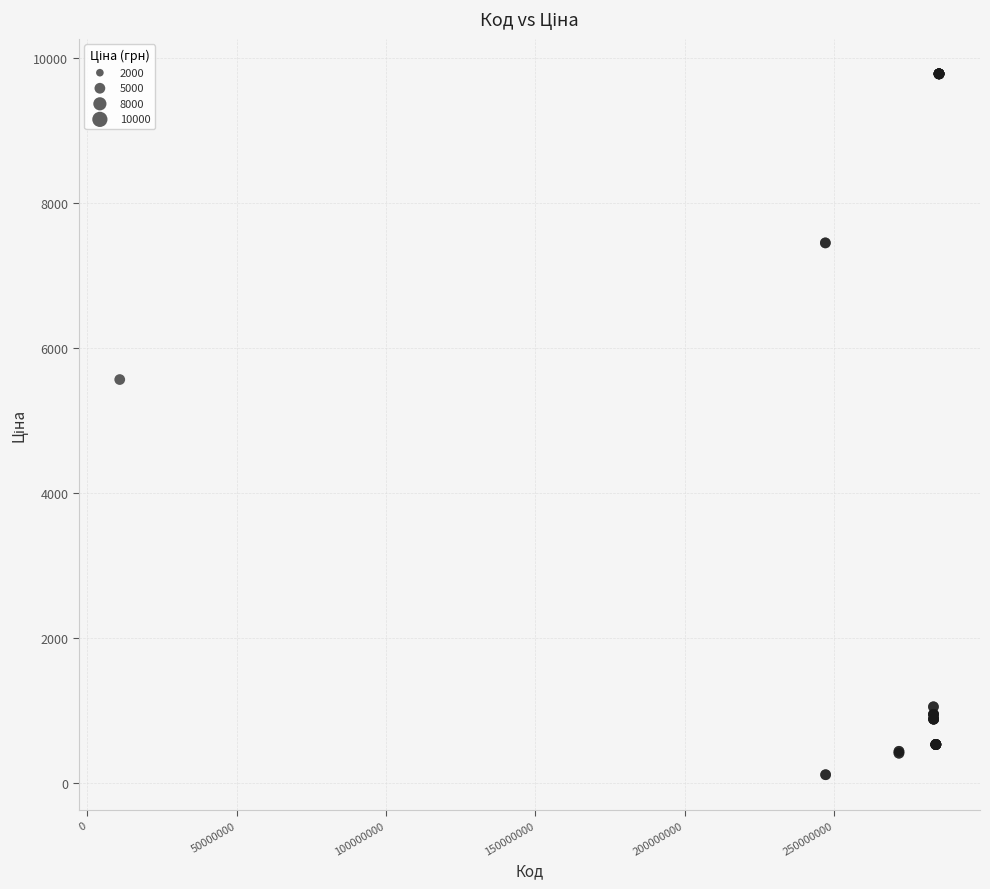

What Y value in the scatter plot is closest to 4943?

5560.3